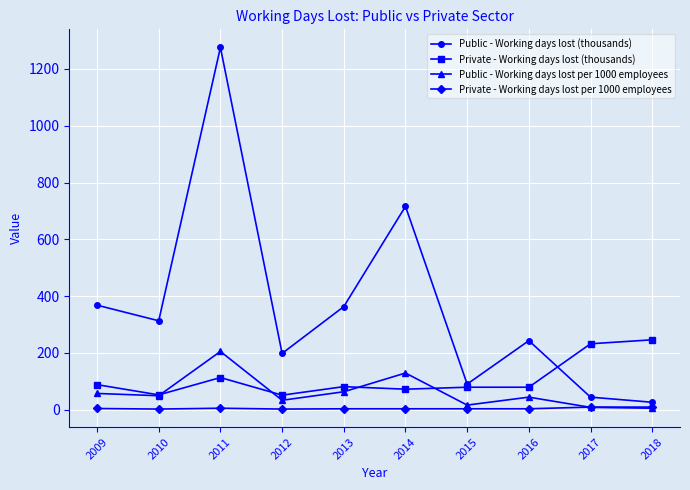

Does the chart display data point markers on the line(s)?

Yes